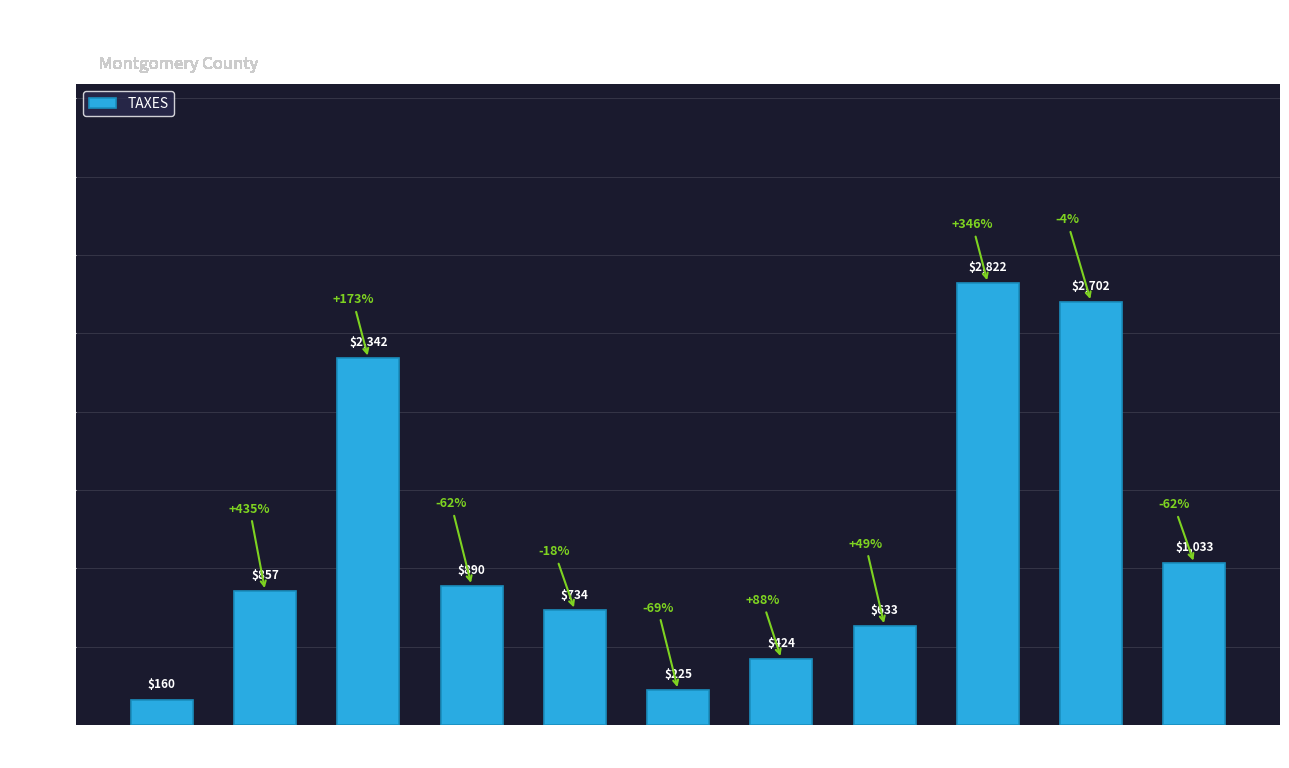

True or false: the data shows 1029.5 at Sale
10496.

False